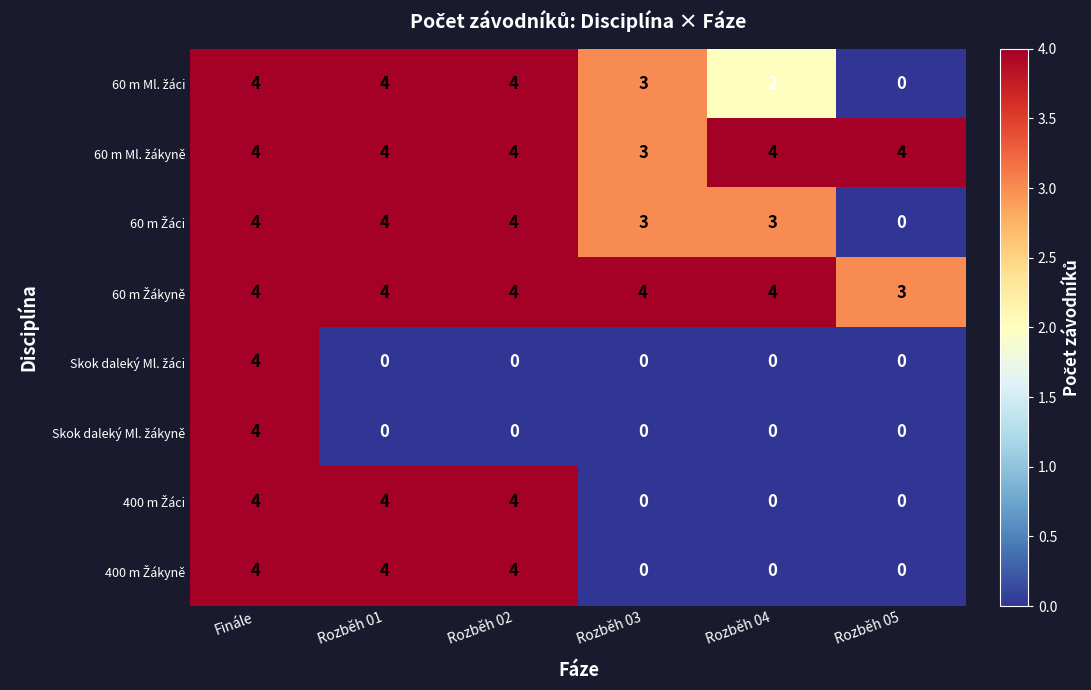

How many data points does each series have?

6